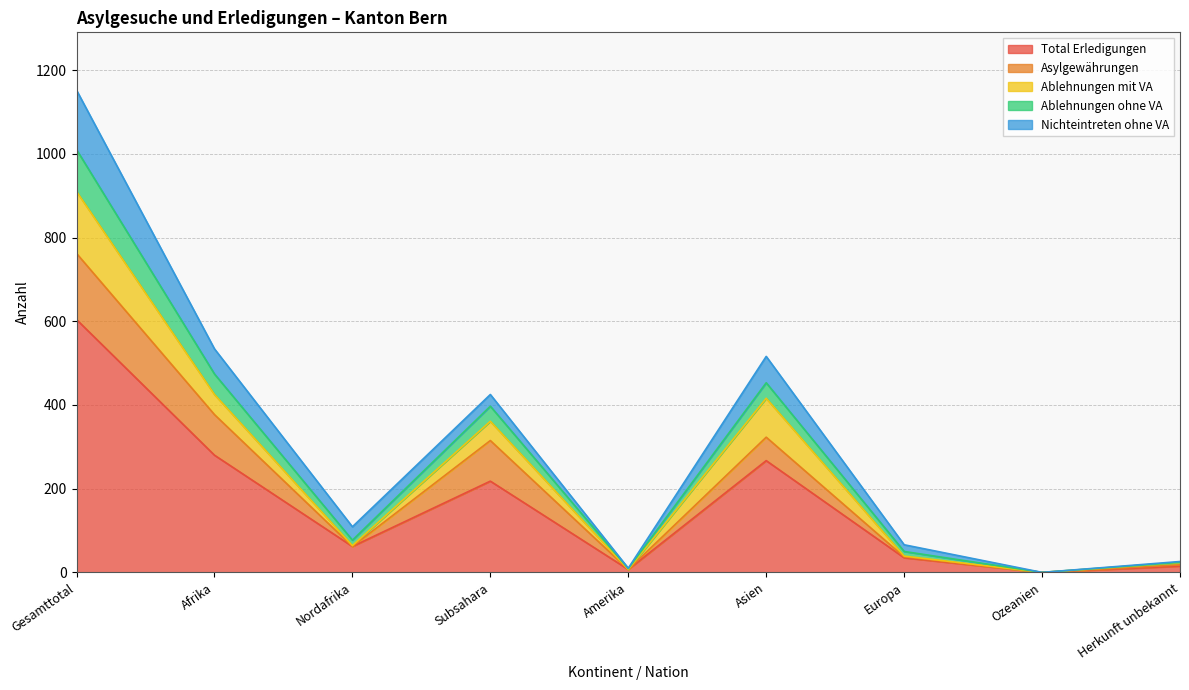

What is the difference between the Nichteintreten ohne VA values at Herkunft unbekannt and Gesamttotal?

140